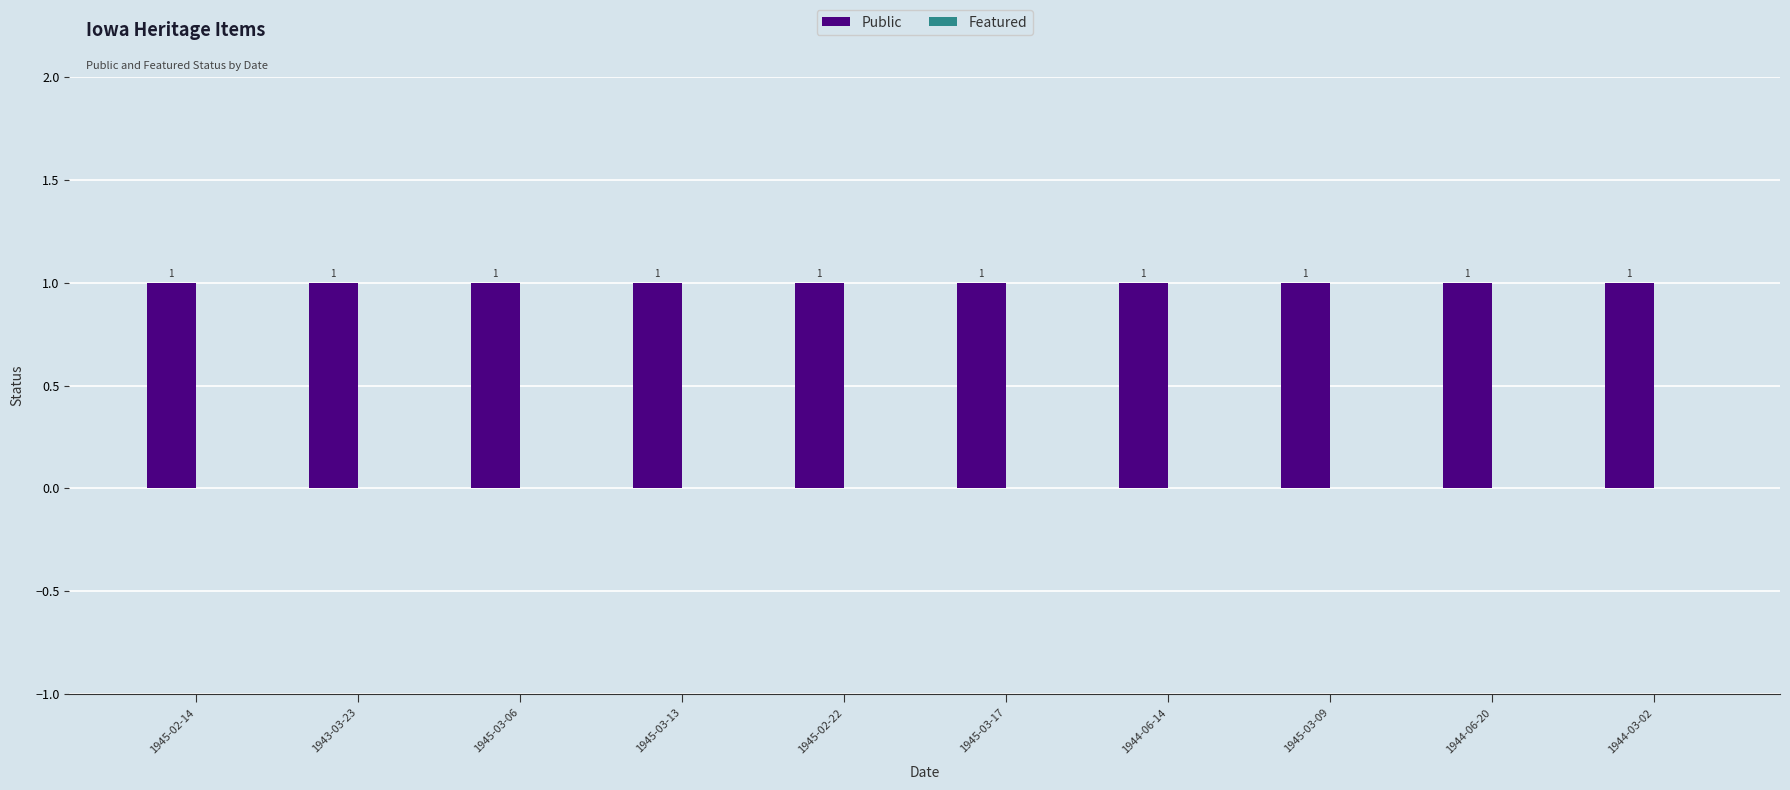

Reading right to left, what are all the values shown in this chart?

Public: 1944-03-02=1	1944-06-20=1	1945-03-09=1	1944-06-14=1	1945-03-17=1	1945-02-22=1	1945-03-13=1	1945-03-06=1	1943-03-23=1	1945-02-14=1
Featured: 1944-03-02=0	1944-06-20=0	1945-03-09=0	1944-06-14=0	1945-03-17=0	1945-02-22=0	1945-03-13=0	1945-03-06=0	1943-03-23=0	1945-02-14=0